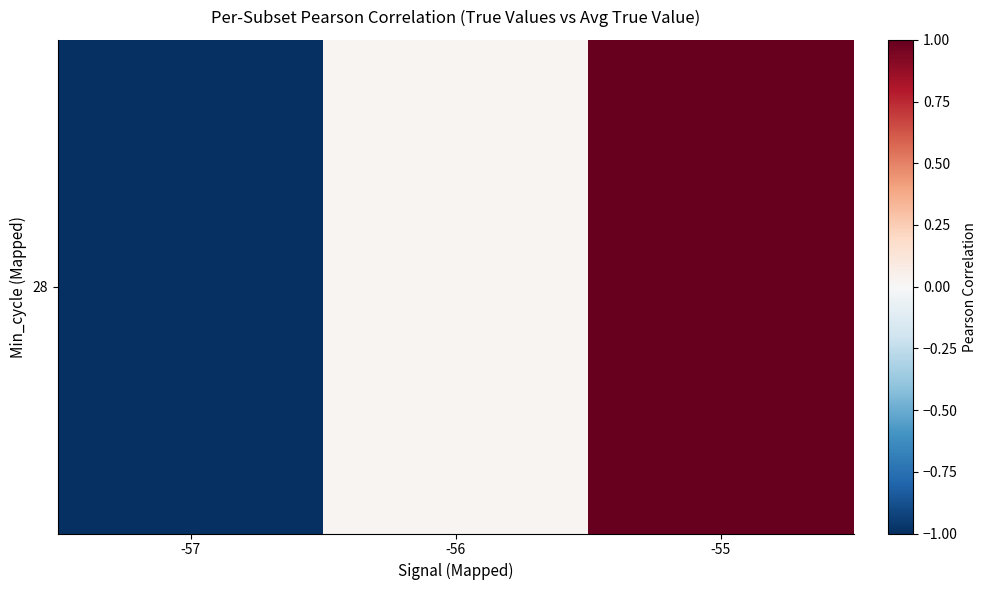

What is the change in value from -57 to -55?

+2.0